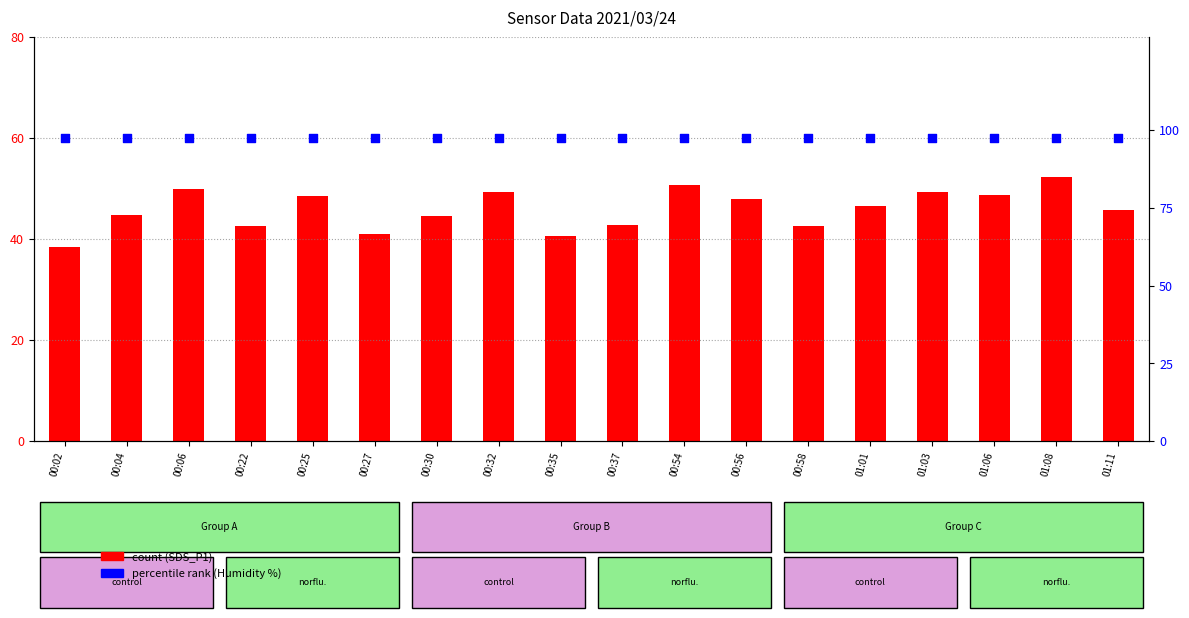

At which category is the sum across all series the highest?

01:08